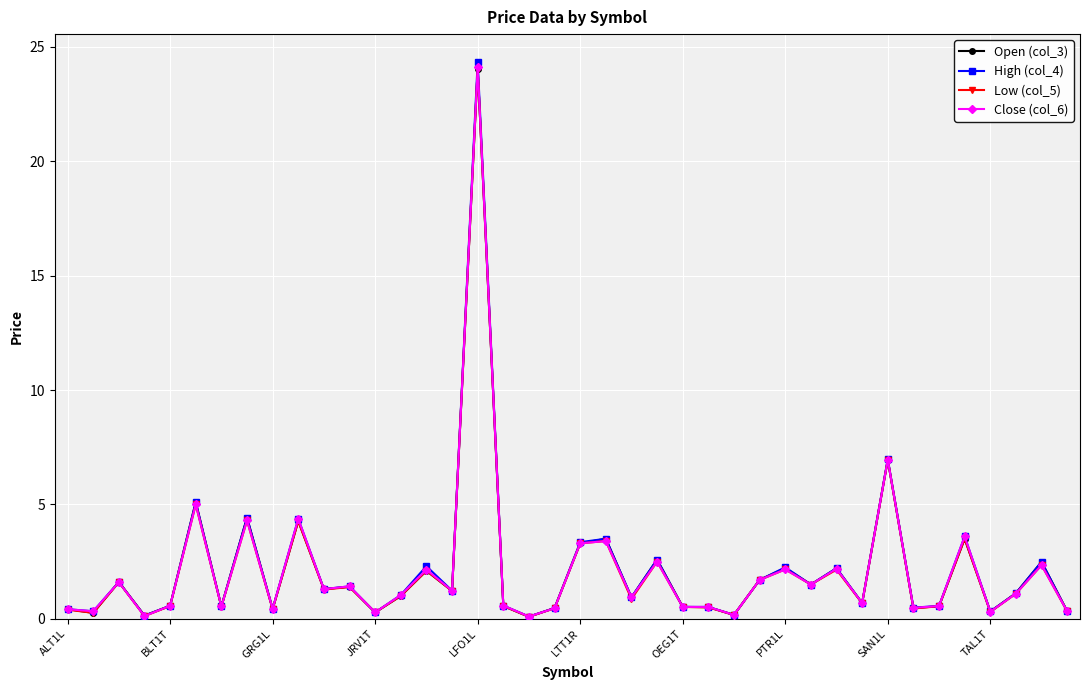

What is the value of the High (col_4) point at the 21st from the left?

3.4